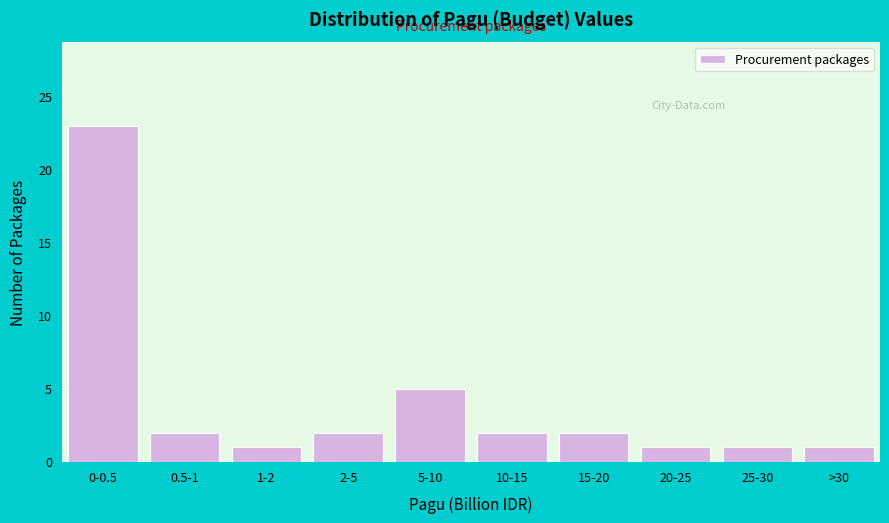

Reading left to right, transcribe all the data shown in this chart.

23	2	1	2	5	2	2	1	1	1